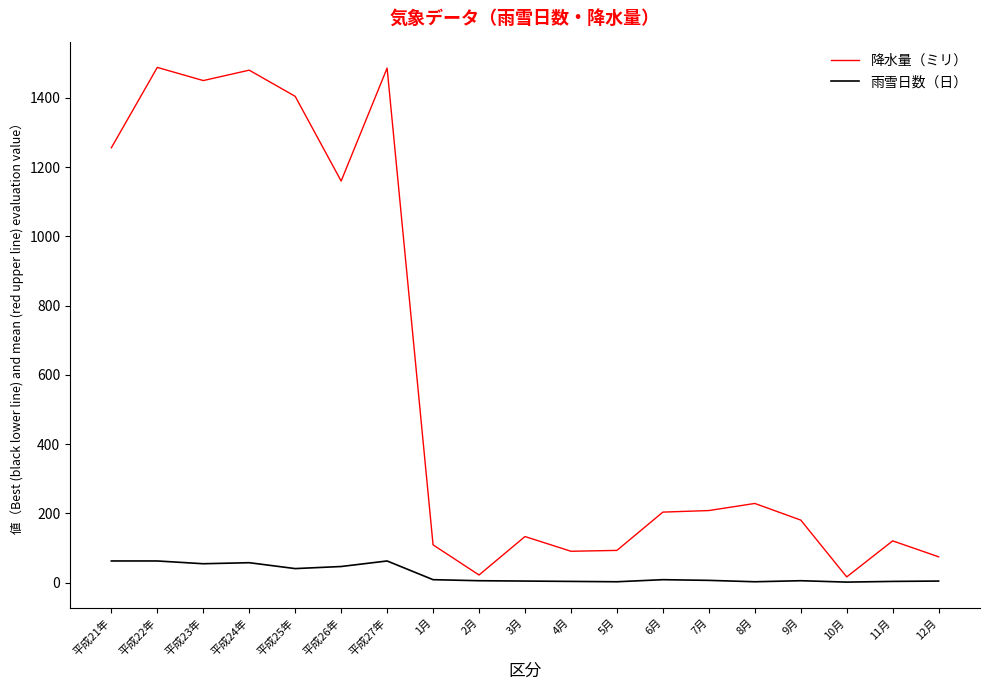

Which series has the largest range (max minus min)?

降水量（ミリ）